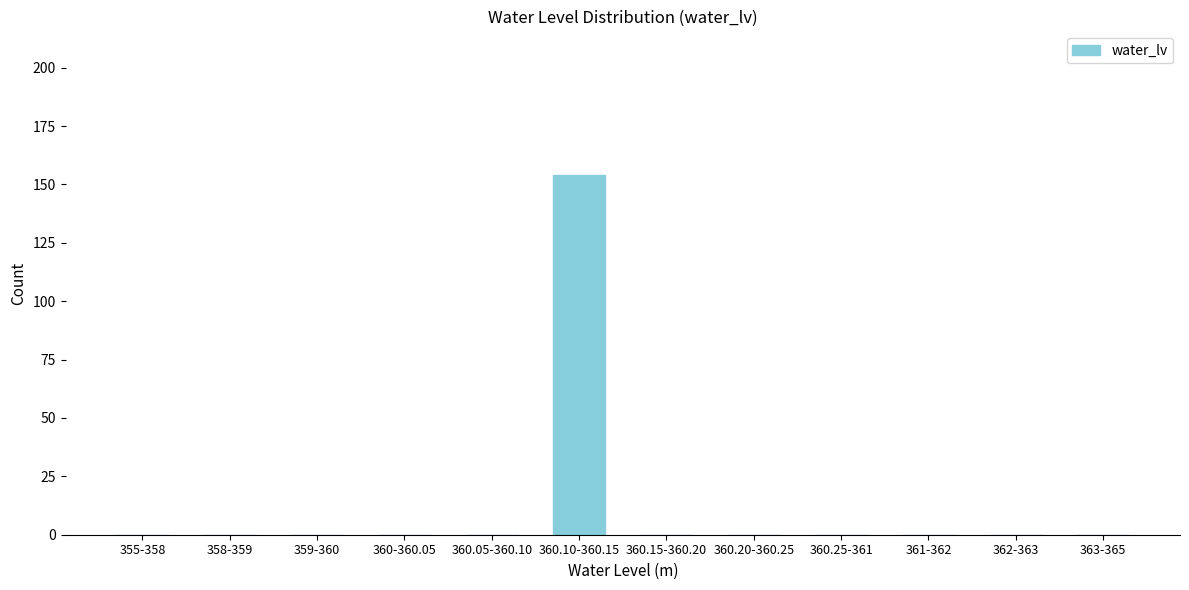

Reading left to right, list all the values displayed in this chart.

355-358=0	358-359=0	359-360=0	360-360.05=0	360.05-360.10=0	360.10-360.15=154	360.15-360.20=0	360.20-360.25=0	360.25-361=0	361-362=0	362-363=0	363-365=0